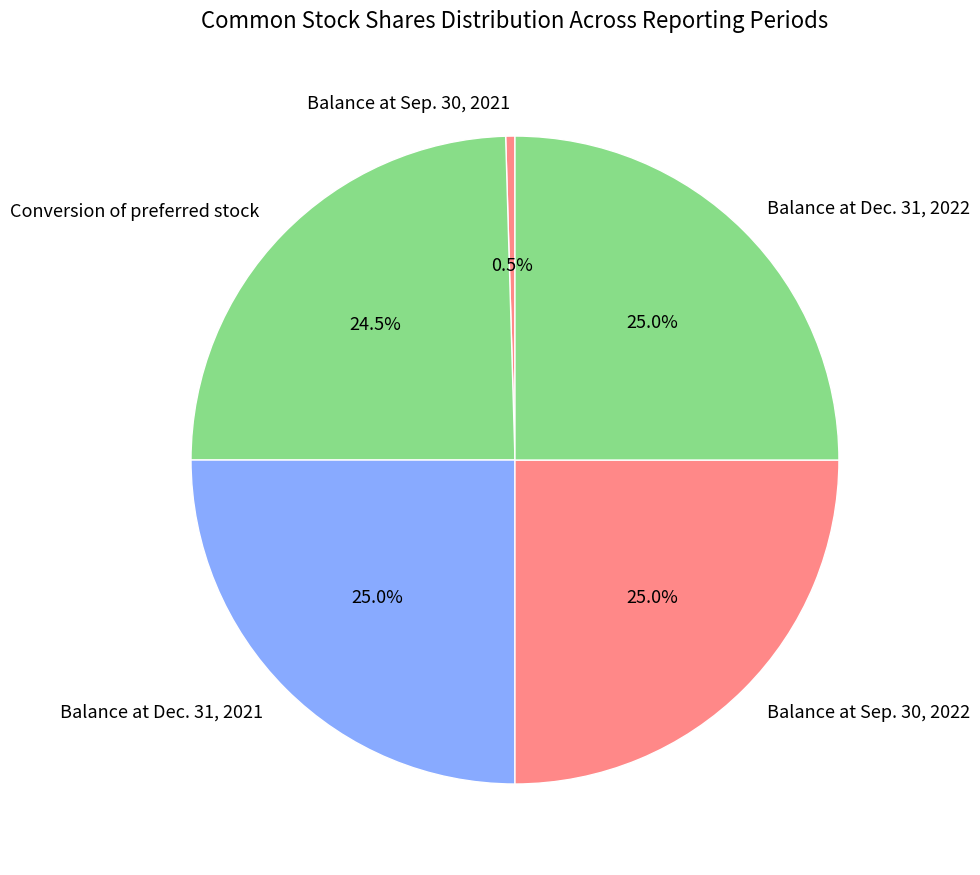

What is the ratio of the value at Conversion of preferred stock to the value at Balance at Sep. 30, 2022?

1.0